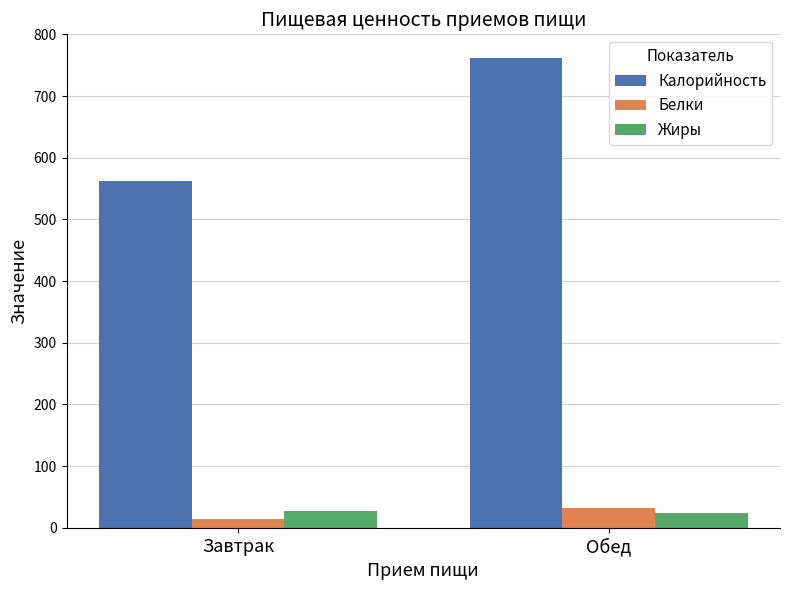

True or false: Калорийность has a value of 562.0 at Завтрак.

True